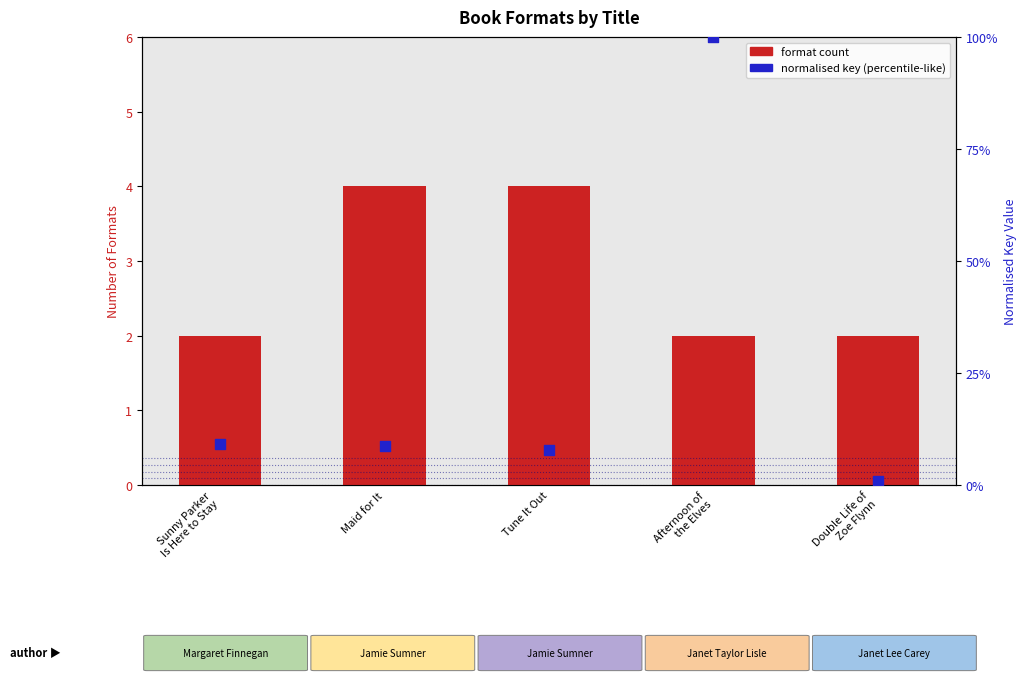

Which series contains the lowest Y value?

normalised key (percentile-like)